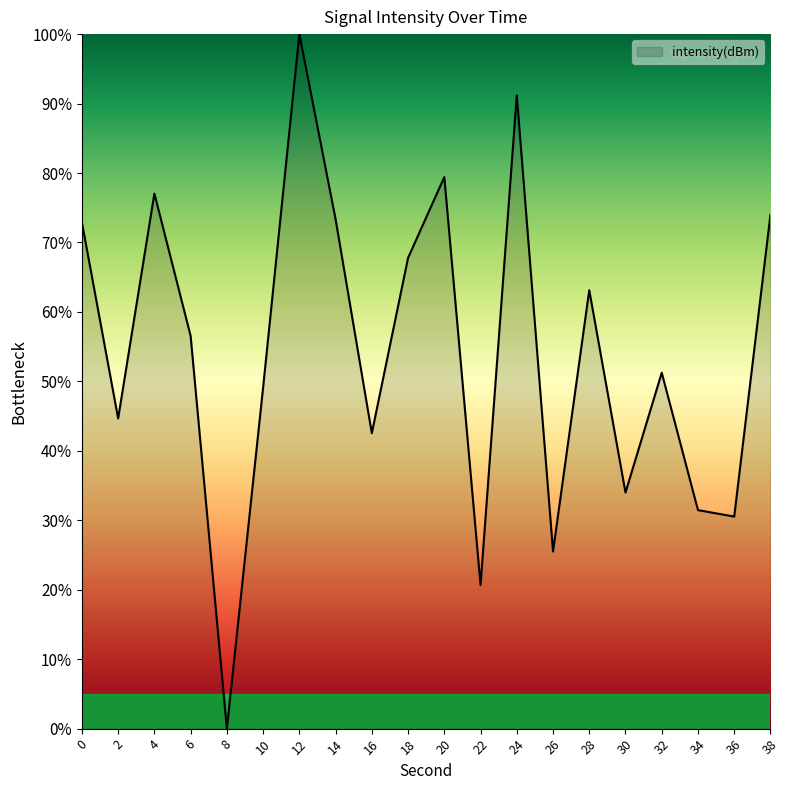

How many interior local peaks (higher than both neighbors) does the data have?

6